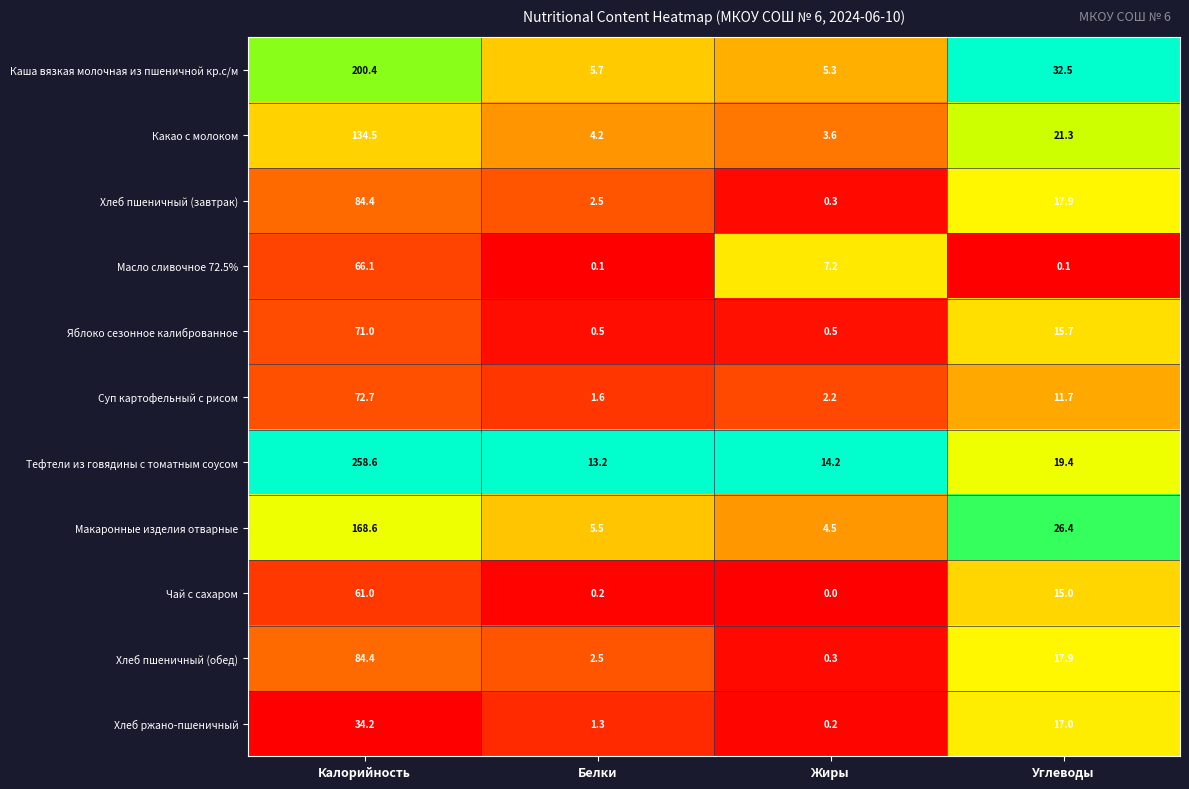

Where does the Какао с молоком series first go above 21?

Калорийность